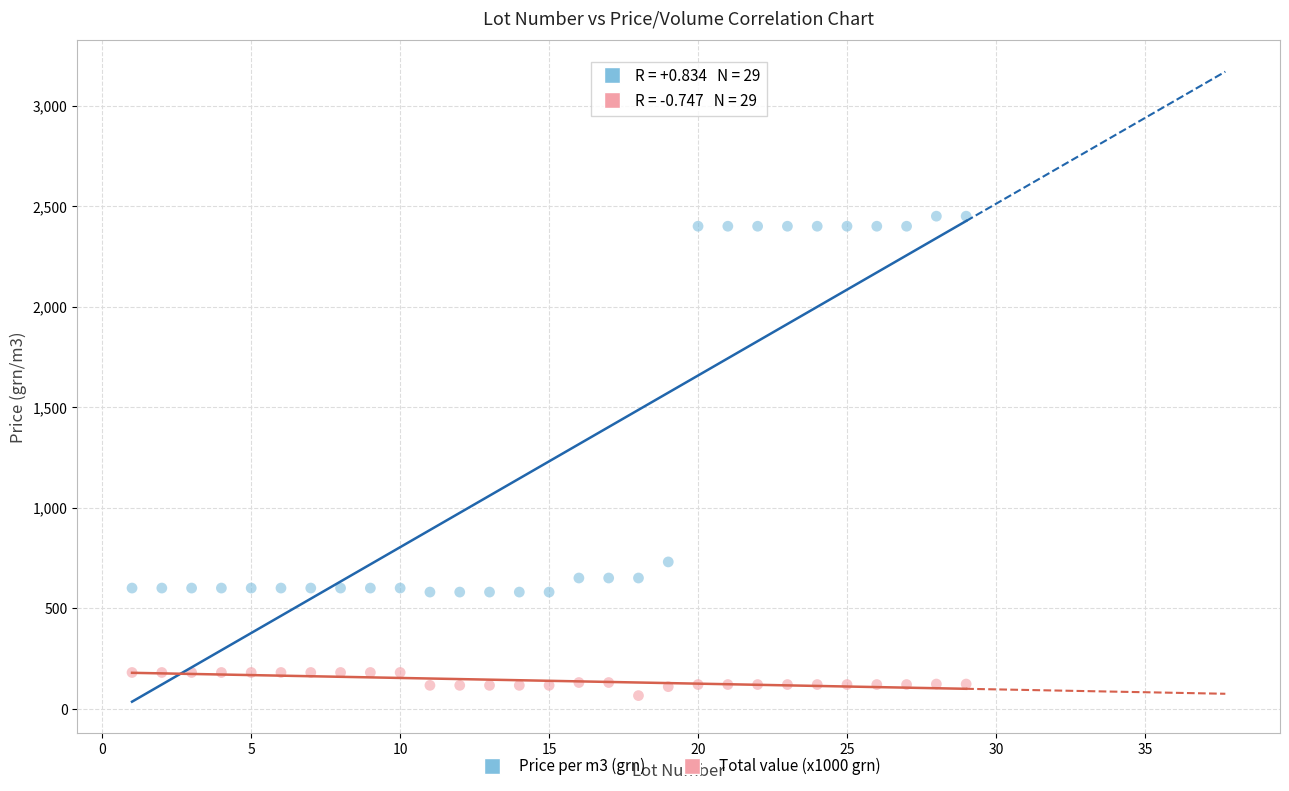

In the Price per m3 (grn) series, what Y value is closest to 1515?

730.0